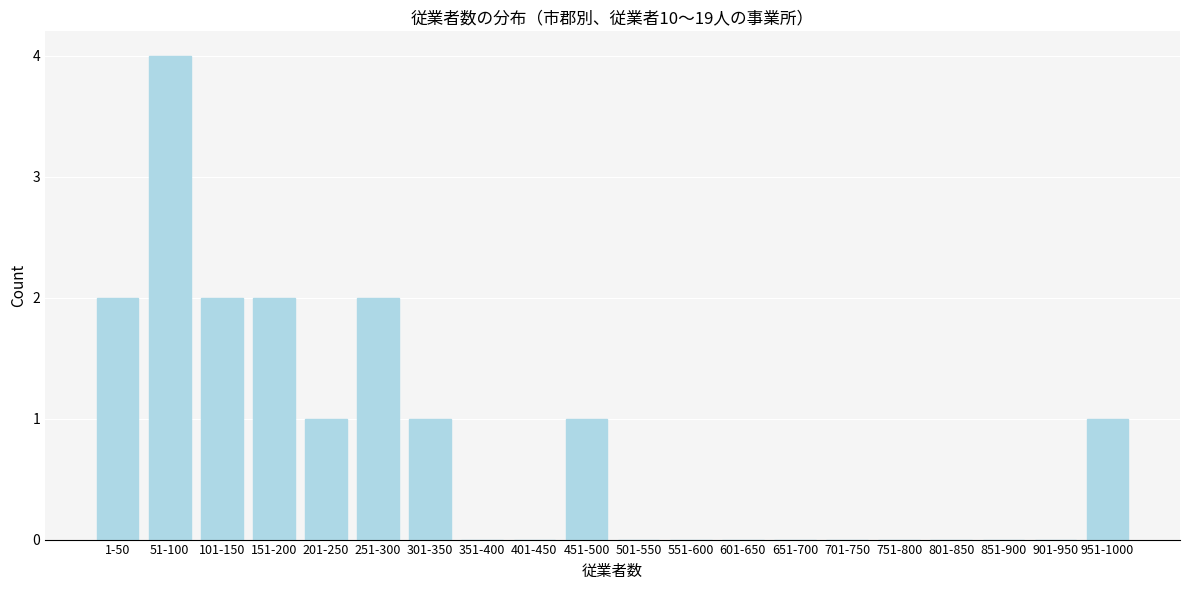

Reading left to right, extract all data points from this chart.

1-50=2	51-100=4	101-150=2	151-200=2	201-250=1	251-300=2	301-350=1	351-400=0	401-450=0	451-500=1	501-550=0	551-600=0	601-650=0	651-700=0	701-750=0	751-800=0	801-850=0	851-900=0	901-950=0	951-1000=1